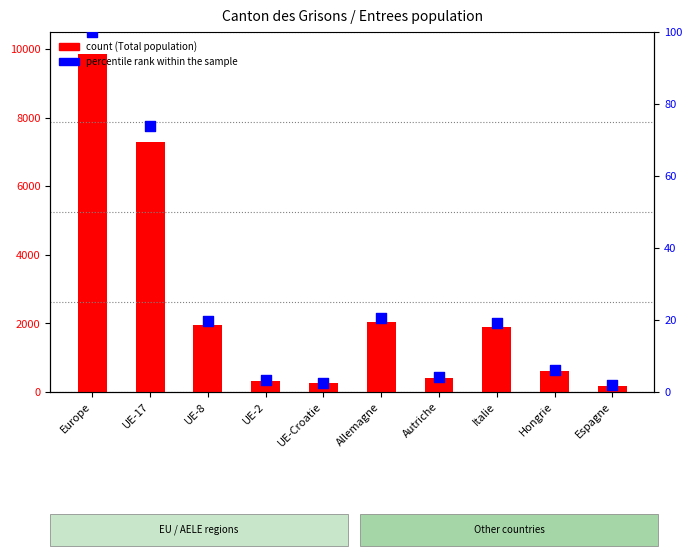

At which category is the sum across all series the highest?

Europe